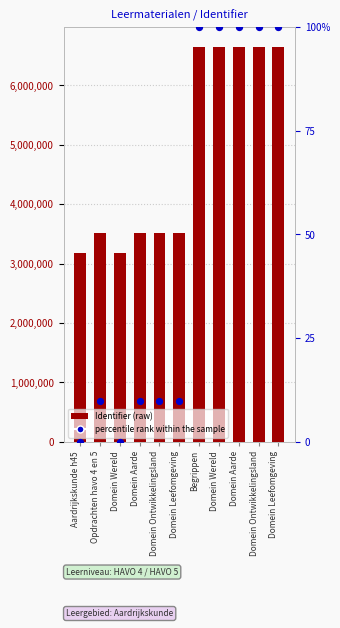

Which series has the largest total across all categories?

Identifier